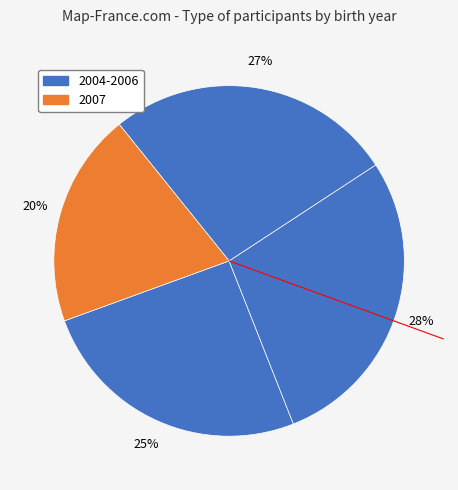

Count the number of slices in the pie.

4